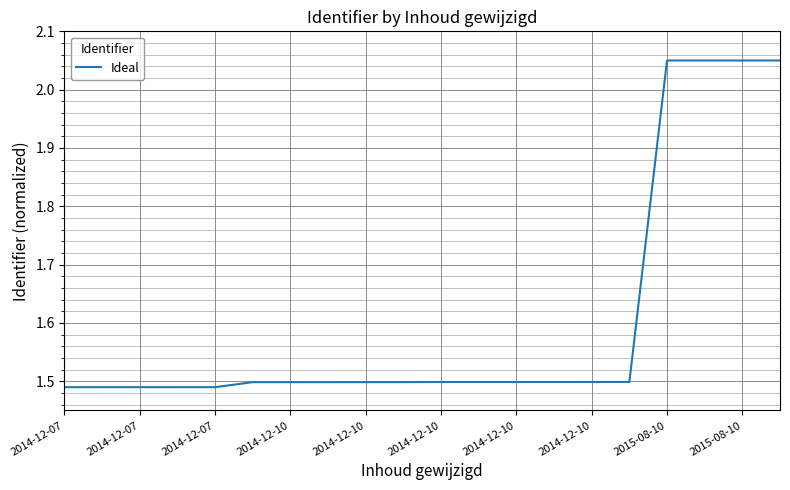

What is the difference between the maximum and minimum values?

0.6